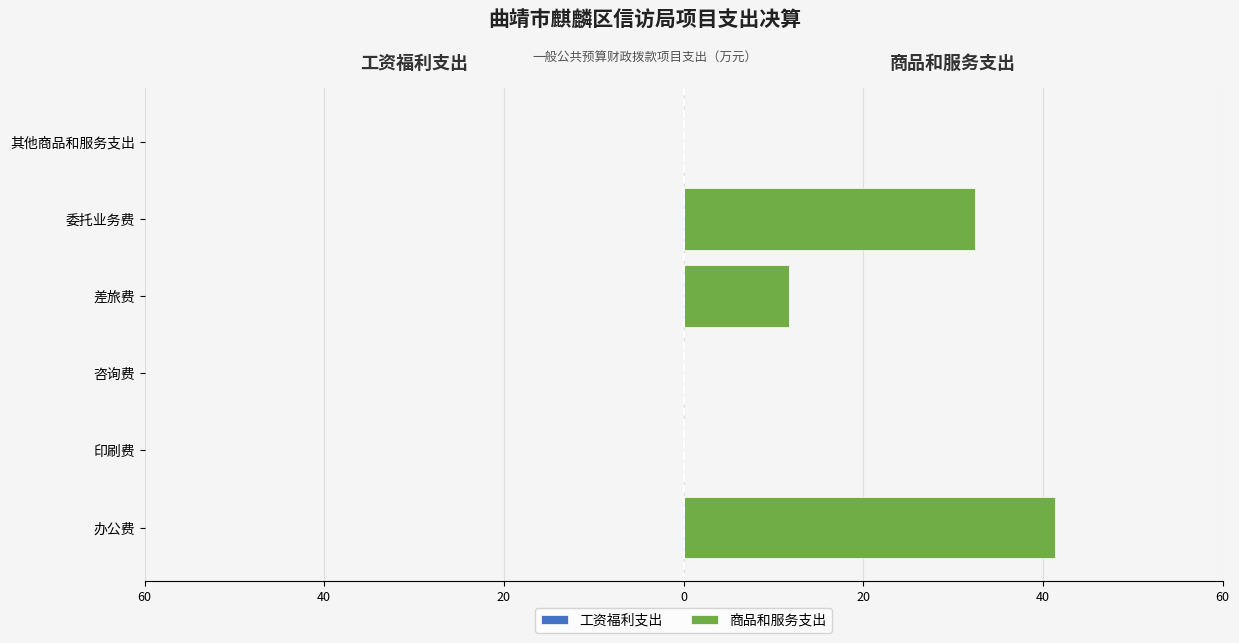

Are the bars horizontal?

Yes